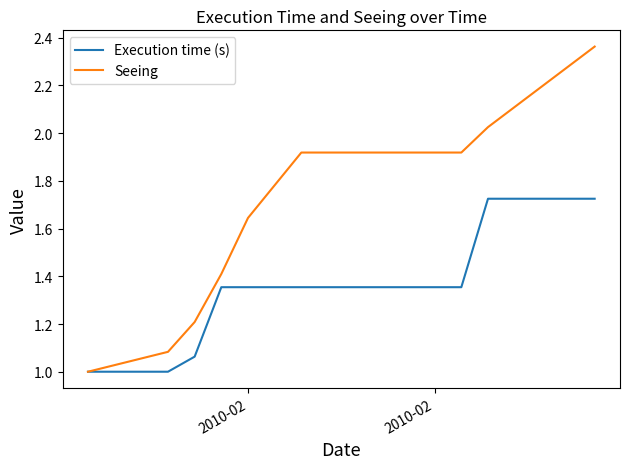

Which series has the widest spread of values?

Seeing